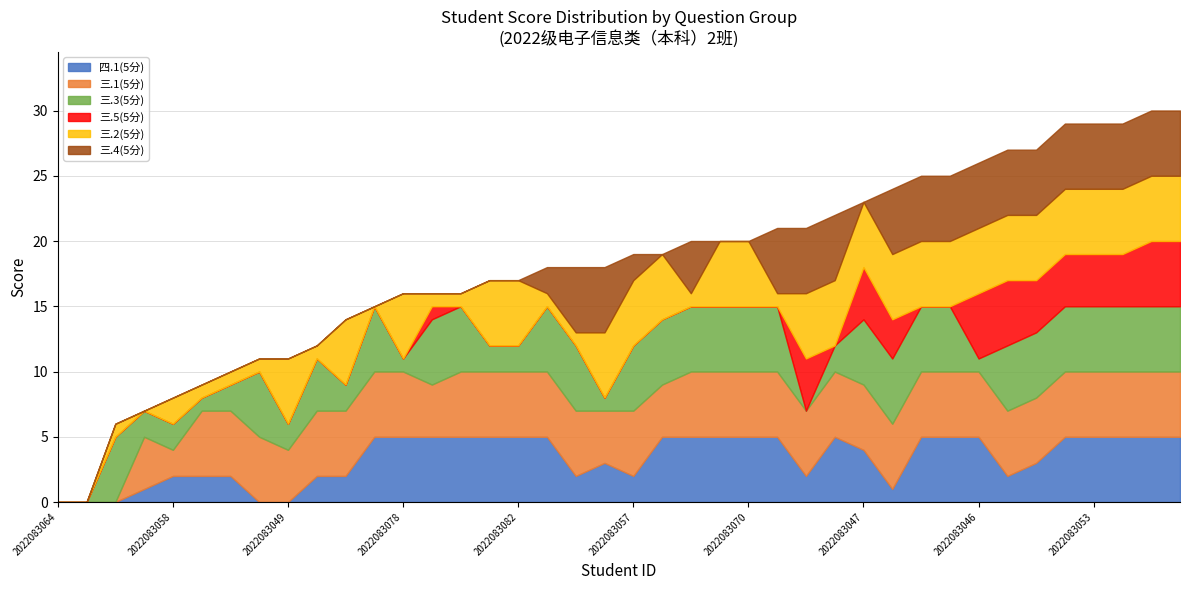

At how many categories does at least one series exceed 4?

36